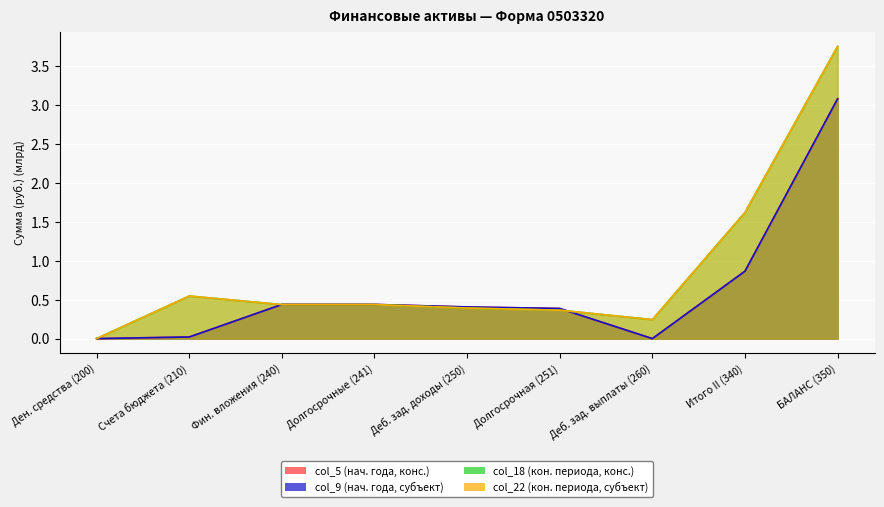

Read the col_18 (кон. периода, конс. бюджет) value at Деб. зад. выплаты (260).

0.2